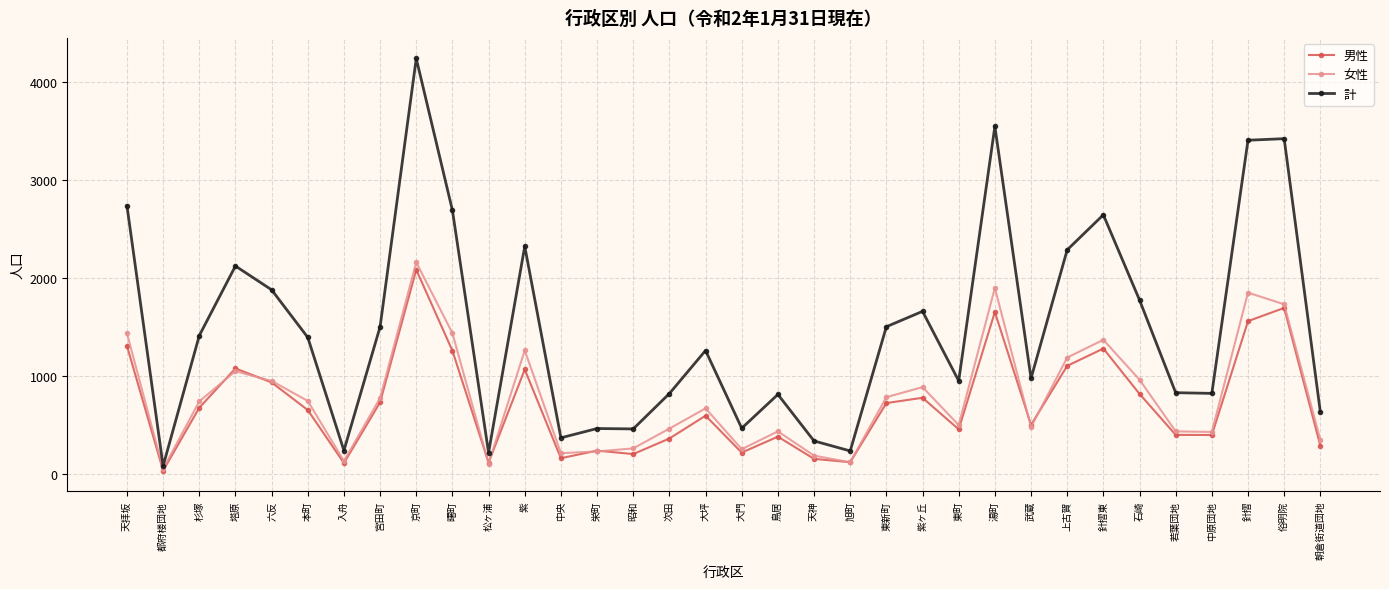

Which category has the highest value in the 女性 series?

京町